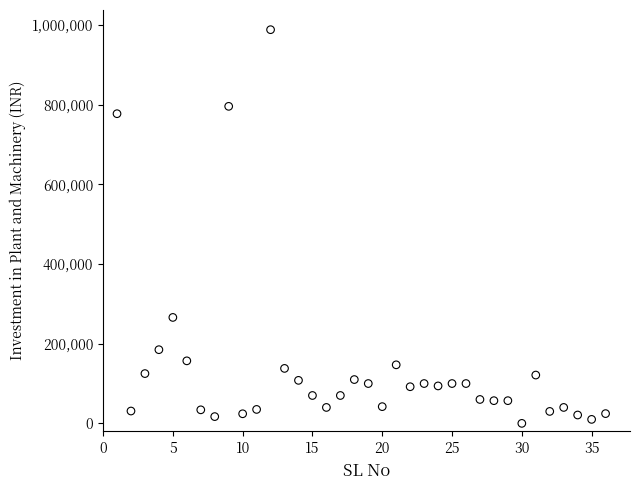

What Y value in the scatter plot is closest to 494225?

266000